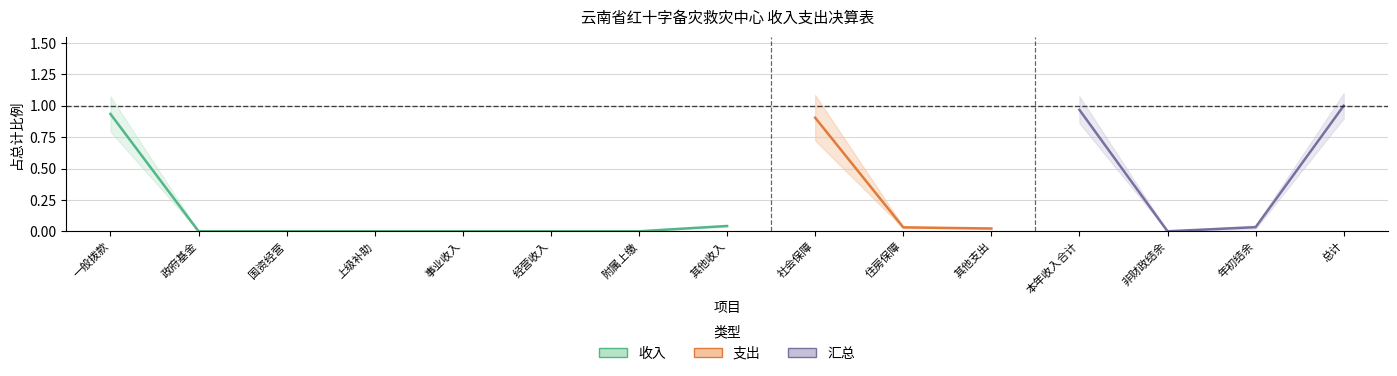

True or false: there are more than 0 points higher than both neighbors.

False